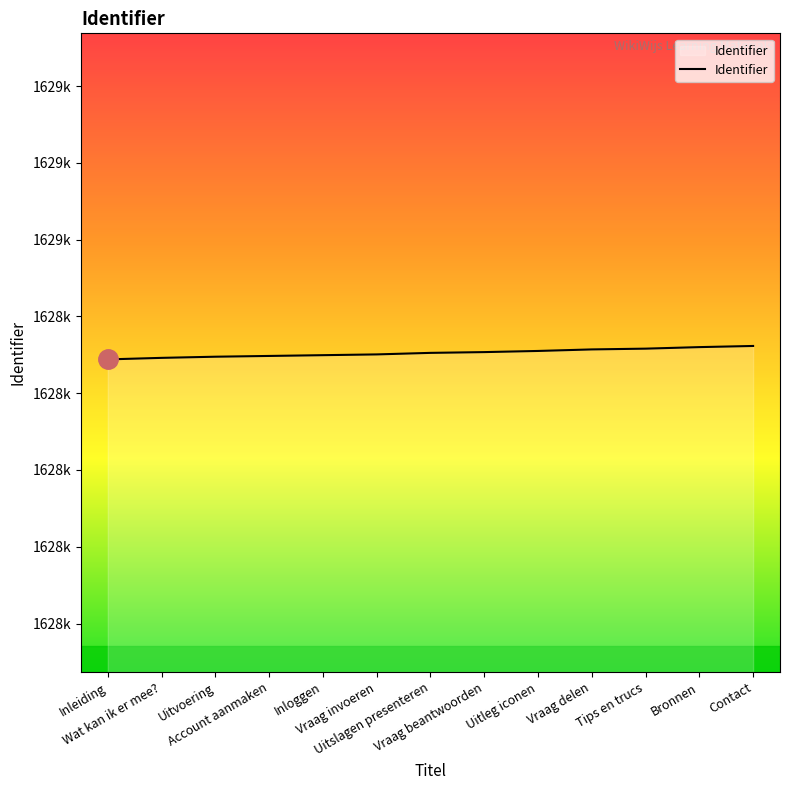

Is this an area chart (filled region under the line)?

Yes